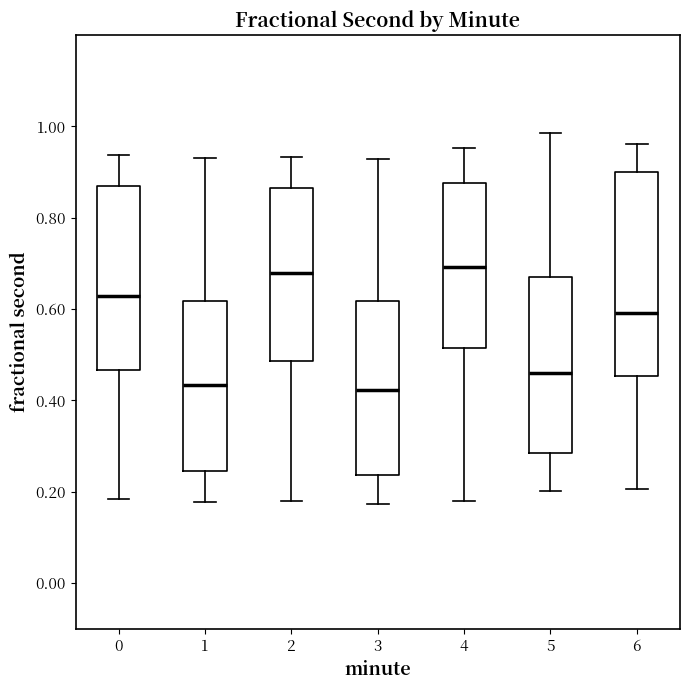

Comparing the boxes themselves (not the whiskers), which one is the tallest?

6